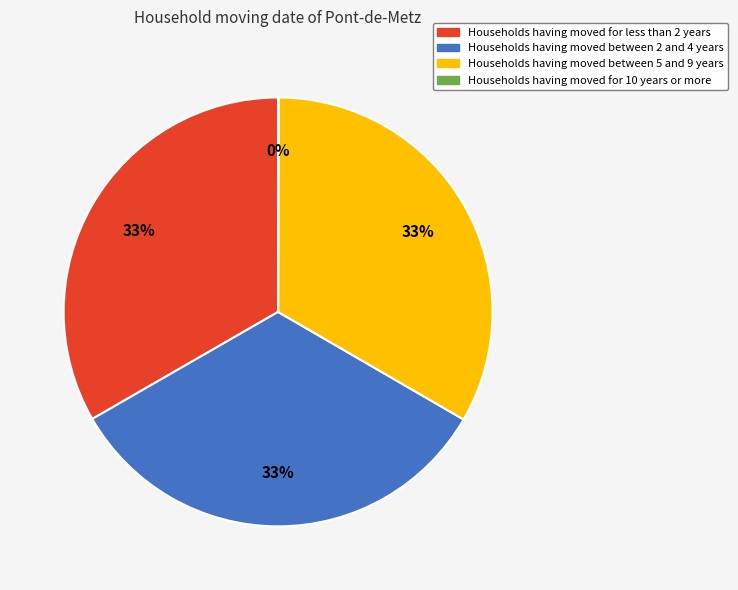

Does any single category account for the majority?

No